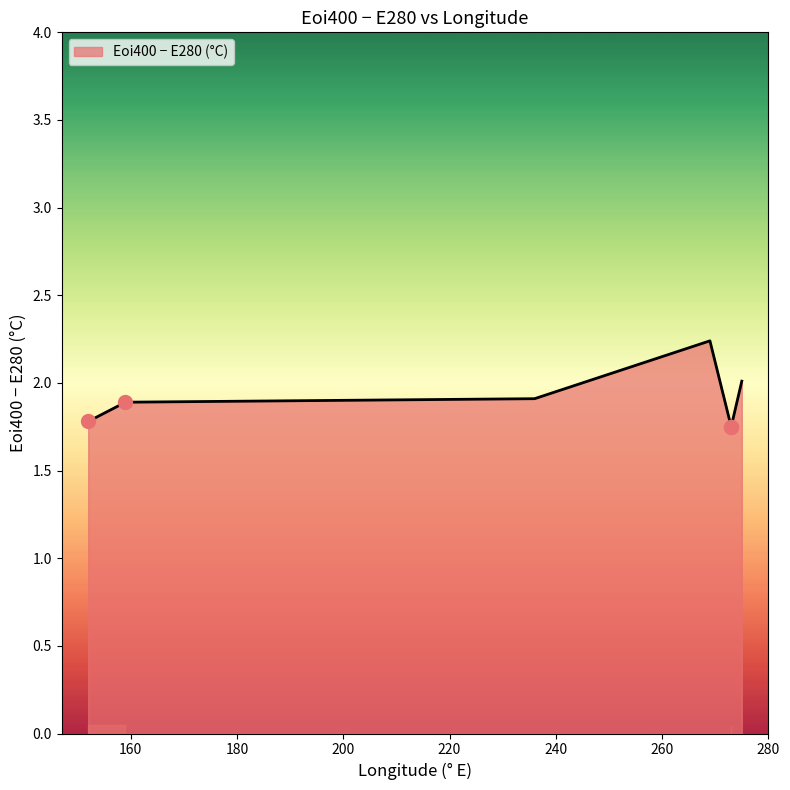

Approximately how many times larger is the value at 236 compared to 273?

1.1